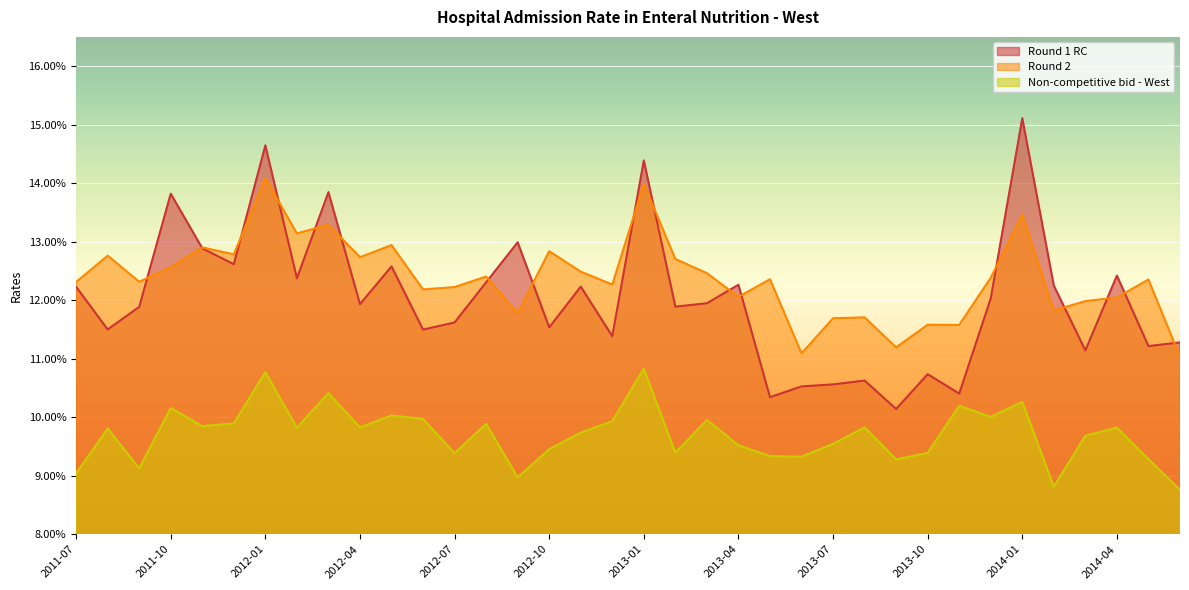

At which label is Non-competitive bid - West closest to 0?

2014-06